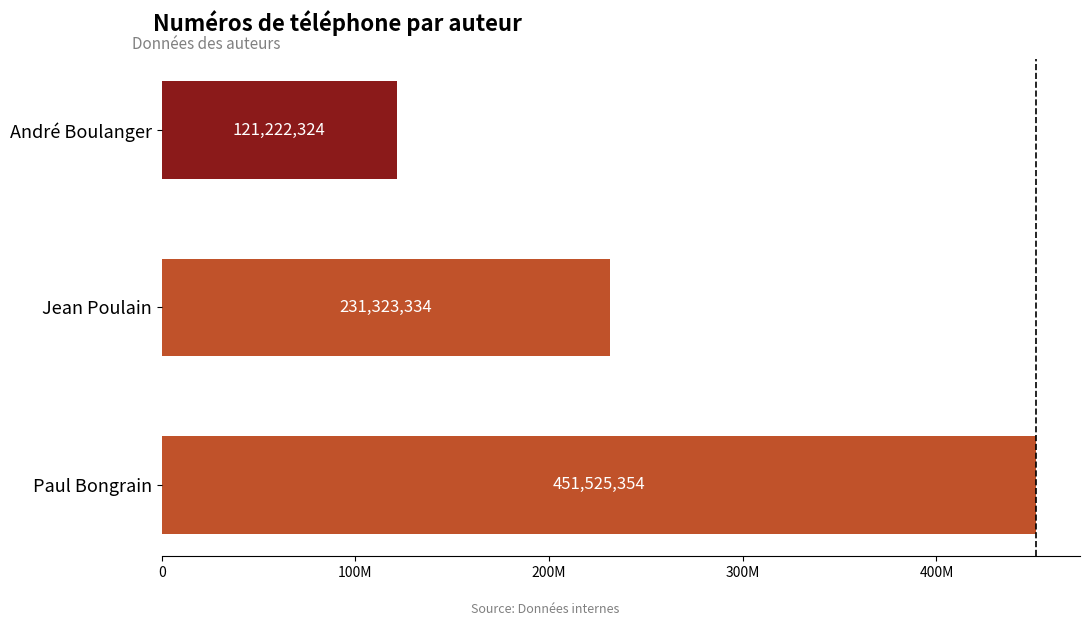

Are the bars grouped side by side (vs. stacked)?

No